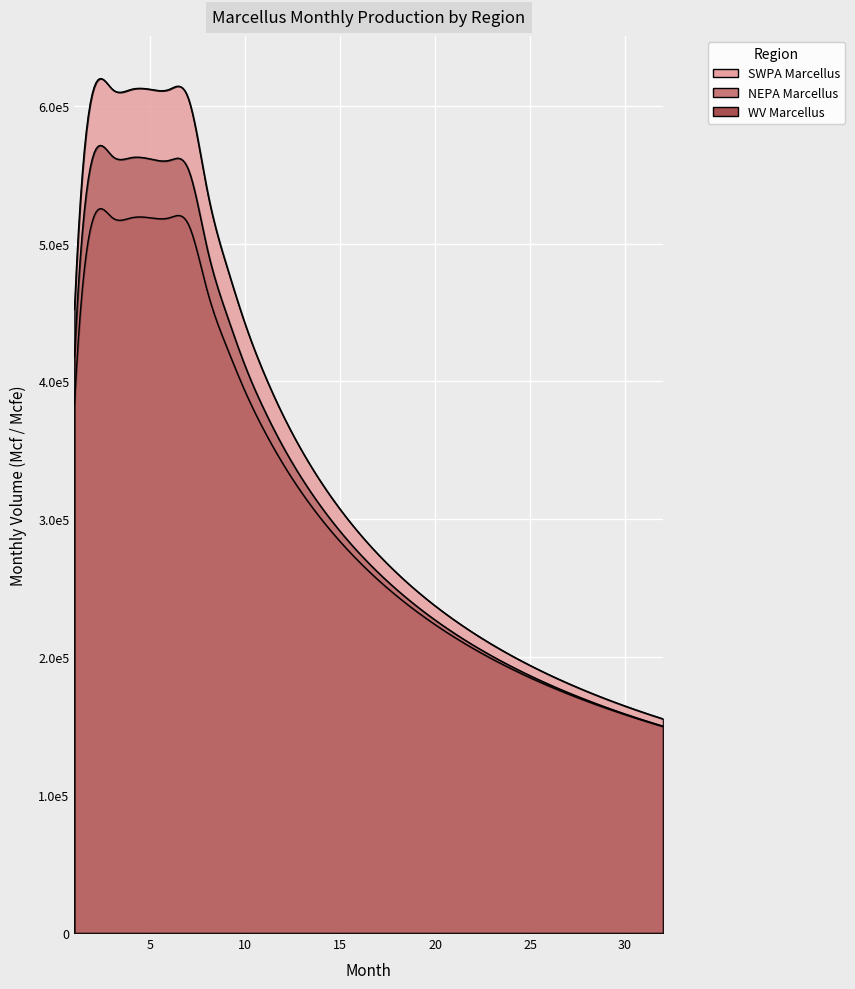

True or false: NEPA Marcellus has a value of 184821 at 3.

False